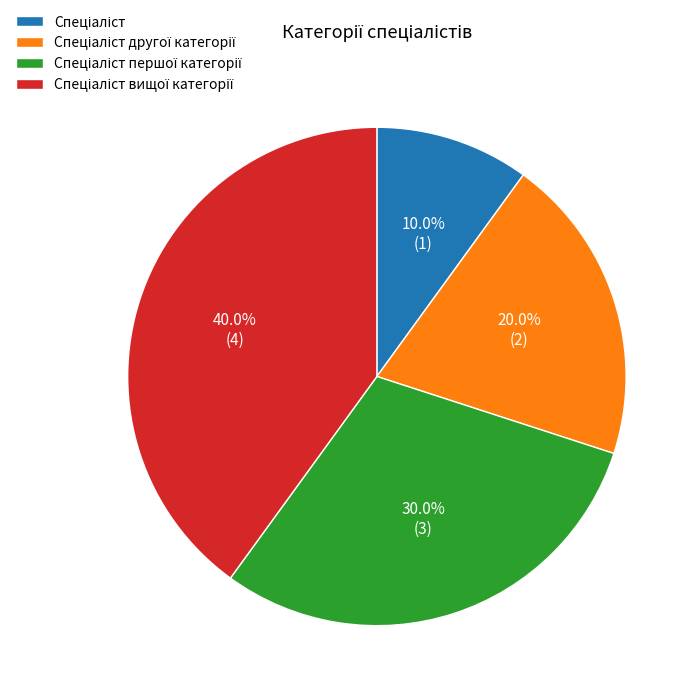

Does any single category account for the majority?

No